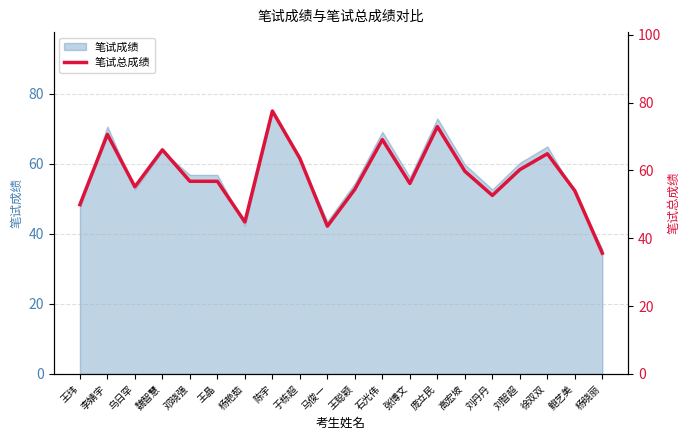

The value at 刘丹丹 is 52.6. True or false?

True